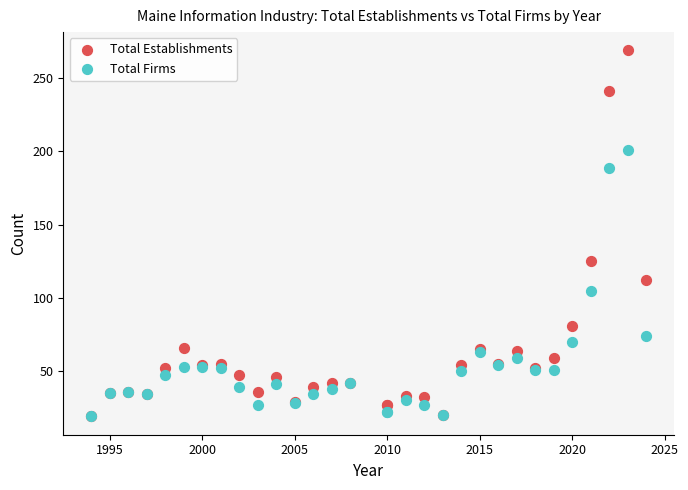

In the Total Establishments series, what Y value is closest to 144?

125